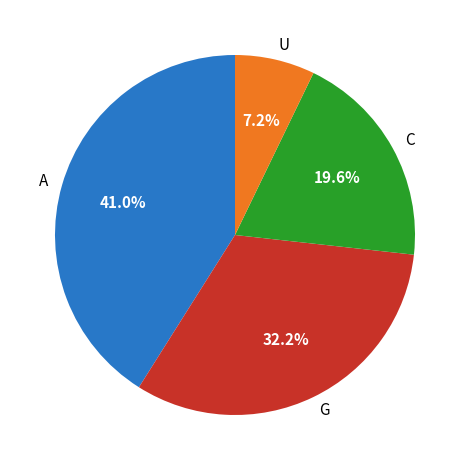

Which slice is the largest?

A